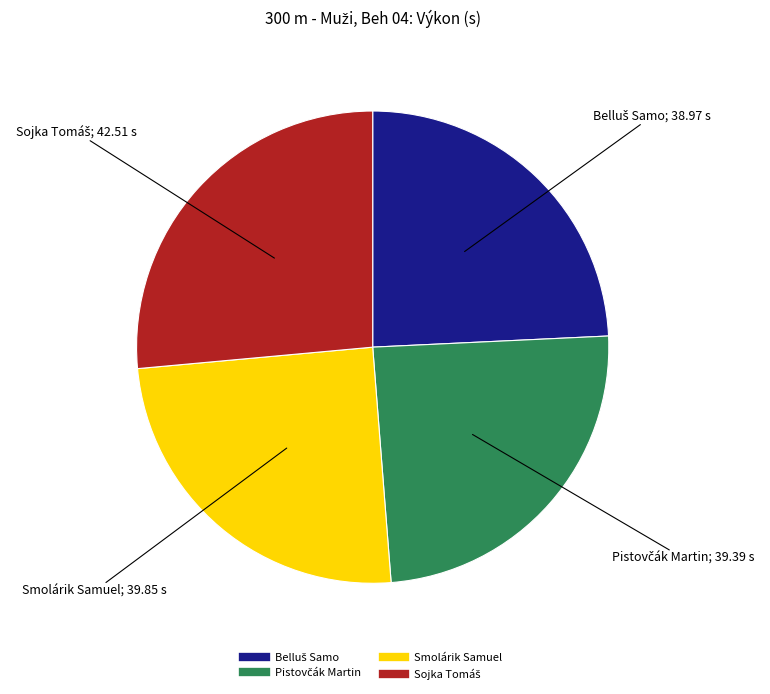

Does any single category account for the majority?

No